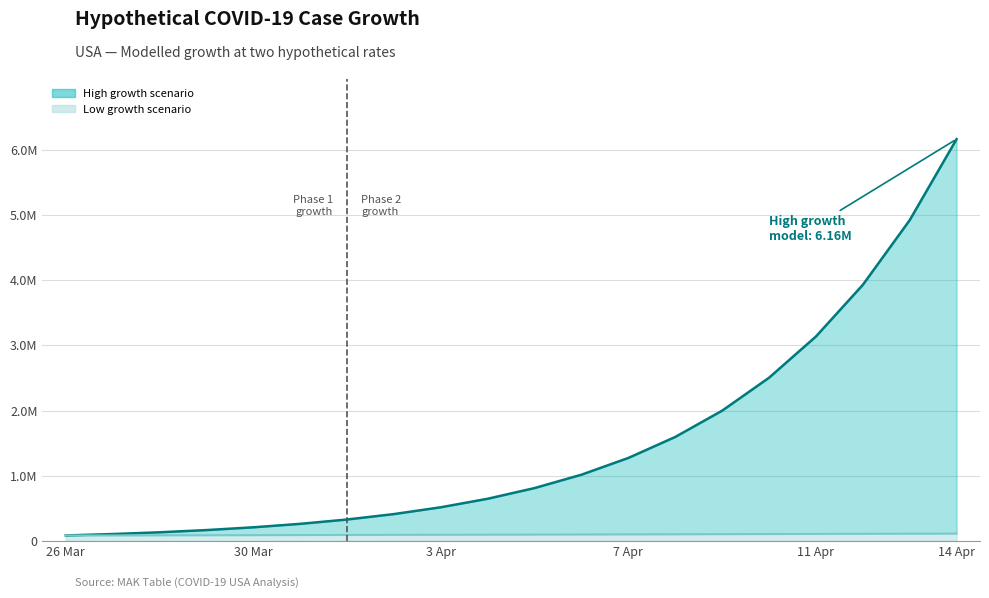

Does the chart display data point markers on the line(s)?

No